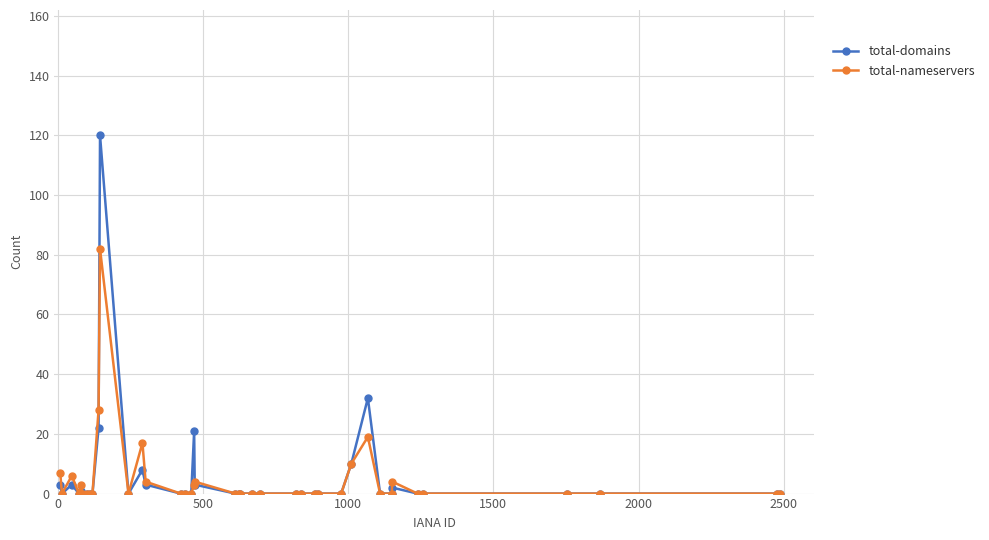

True or false: total-nameservers has more than 0 points higher than both neighbors.

True